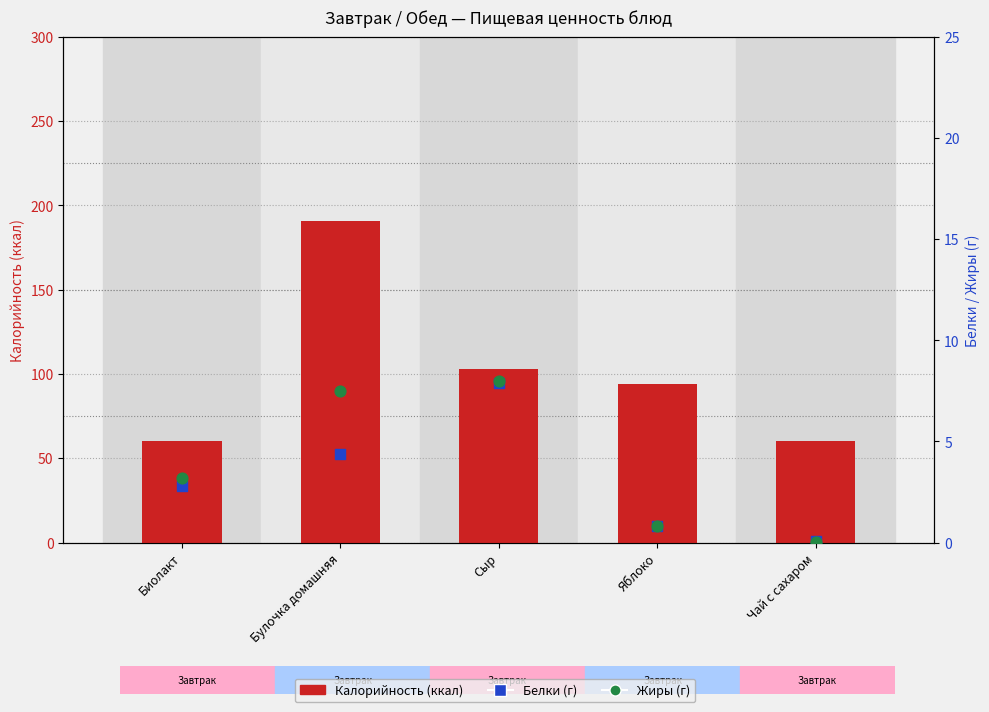

Which series reaches the maximum Y coordinate?

Калорийность